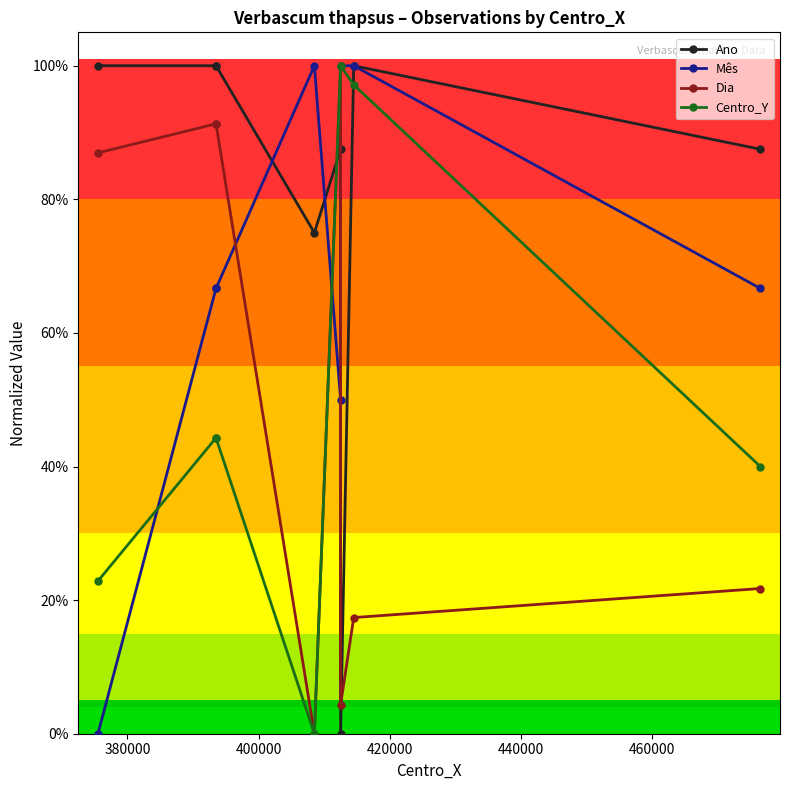

True or false: Dia has more than 0 points higher than both neighbors.

True